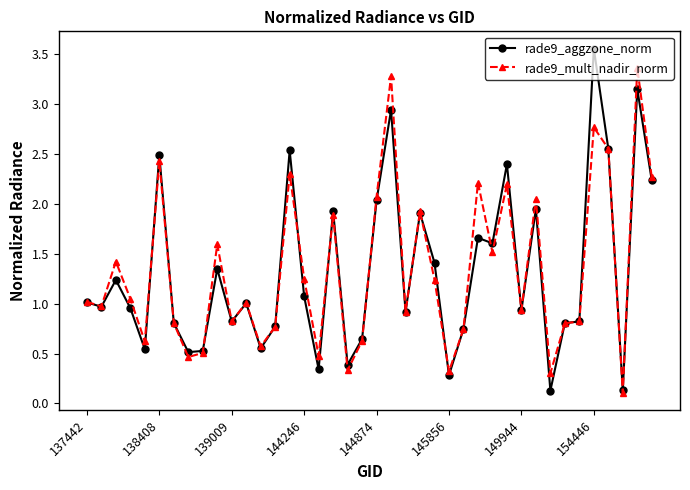

List the series in order of their peak value, highest first.

rade9_aggzone_norm, rade9_mult_nadir_norm